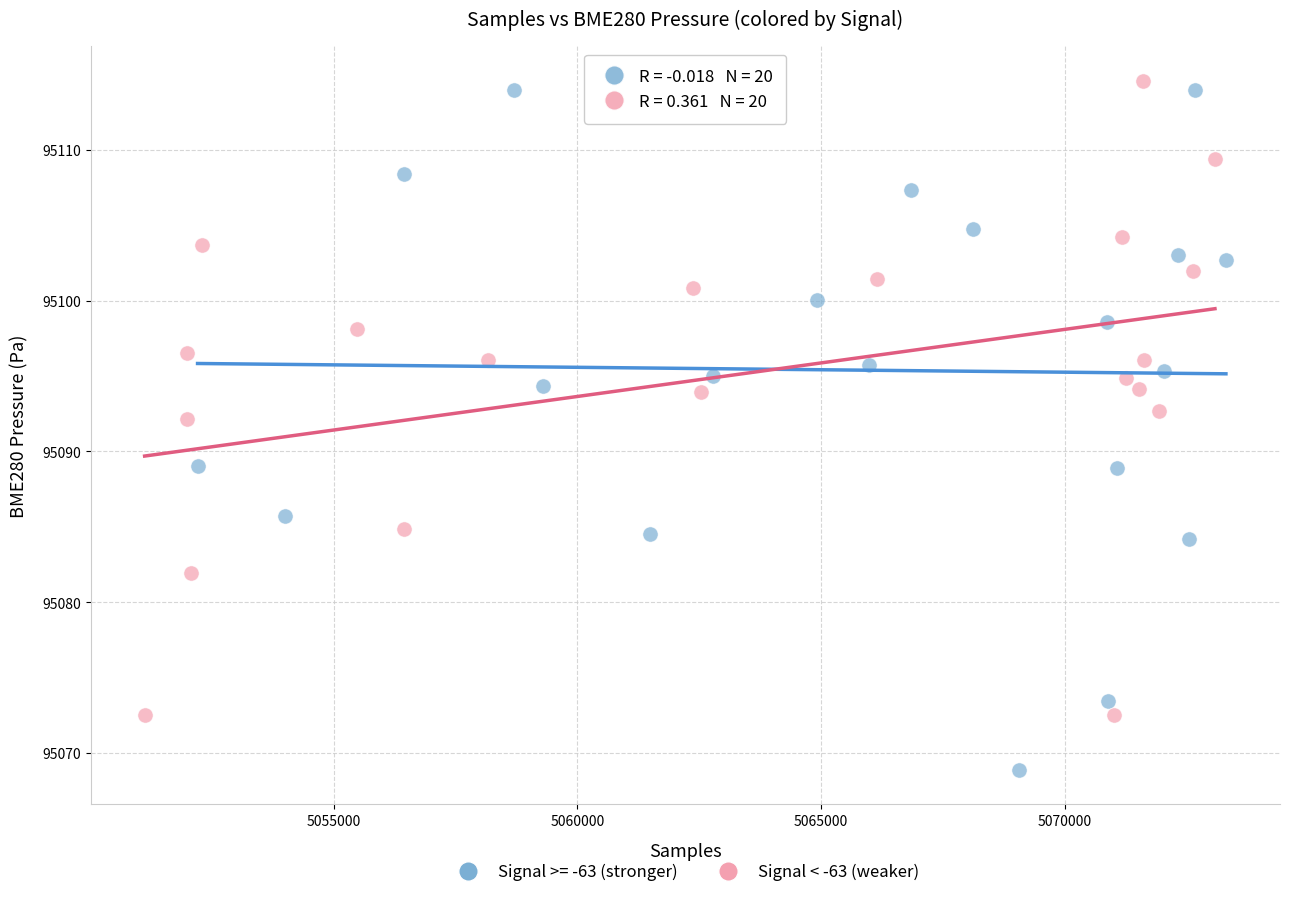

Which series reaches the minimum Y coordinate?

Signal >= -63 (stronger)